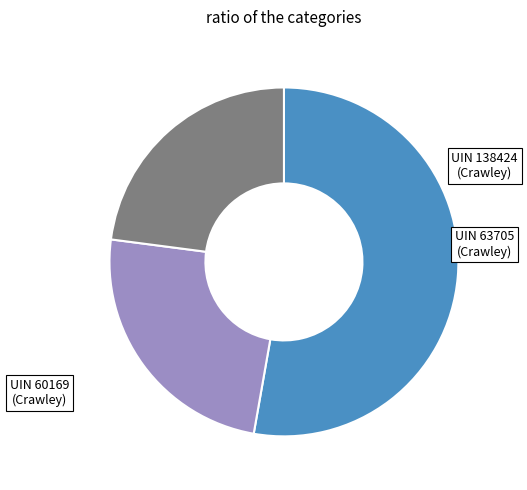

Is there any slice that represents more than half of the pie?

Yes